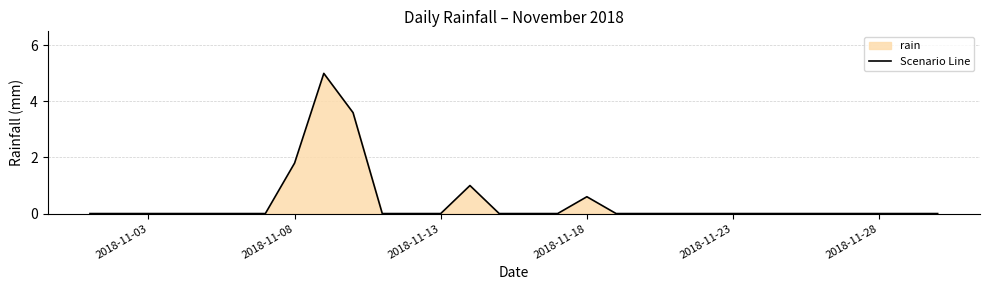

The value at 2018-11-08 is 0.8. True or false?

False